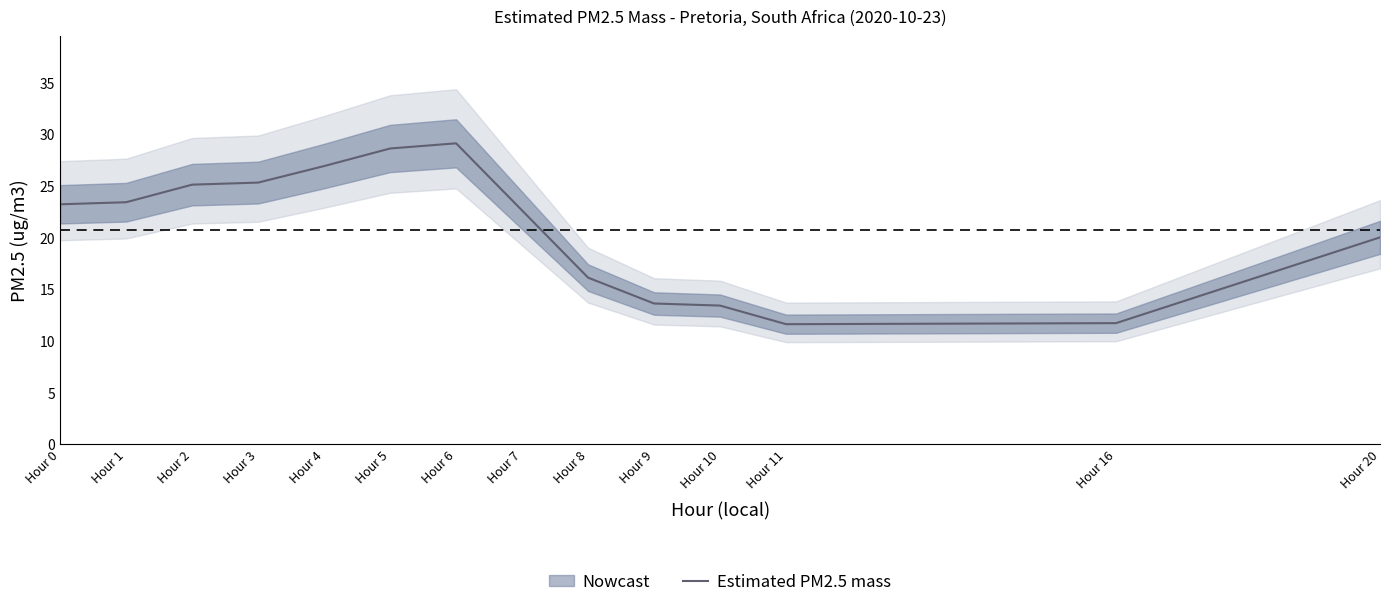

List the labels in order of value, largest first.

Hour 6, Hour 5, Hour 4, Hour 3, Hour 2, Hour 1, Hour 0, Hour 7, Hour 20, Hour 8, Hour 9, Hour 10, Hour 16, Hour 11